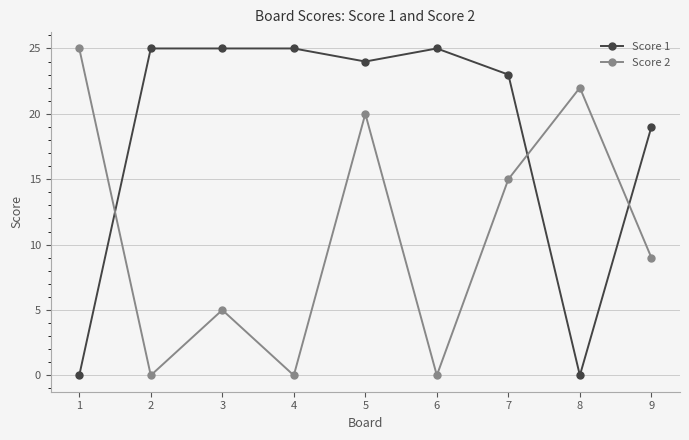

At which category is the sum across all series the highest?

5